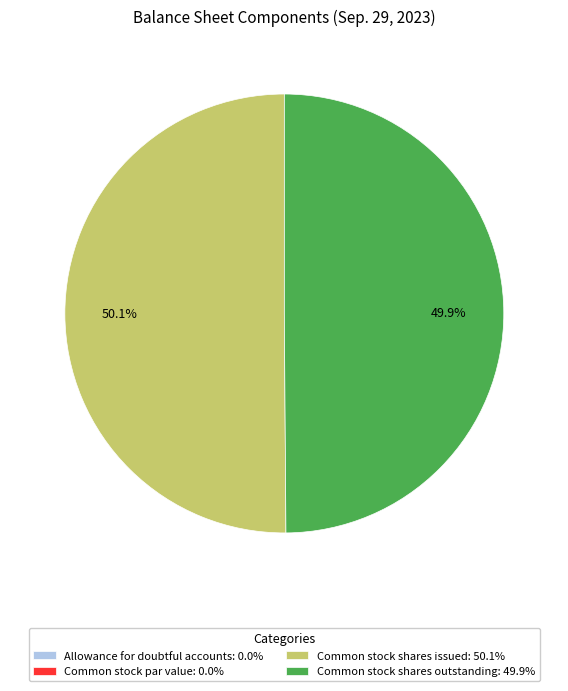

To the nearest percent, what portion does Common stock shares outstanding represent?

50%